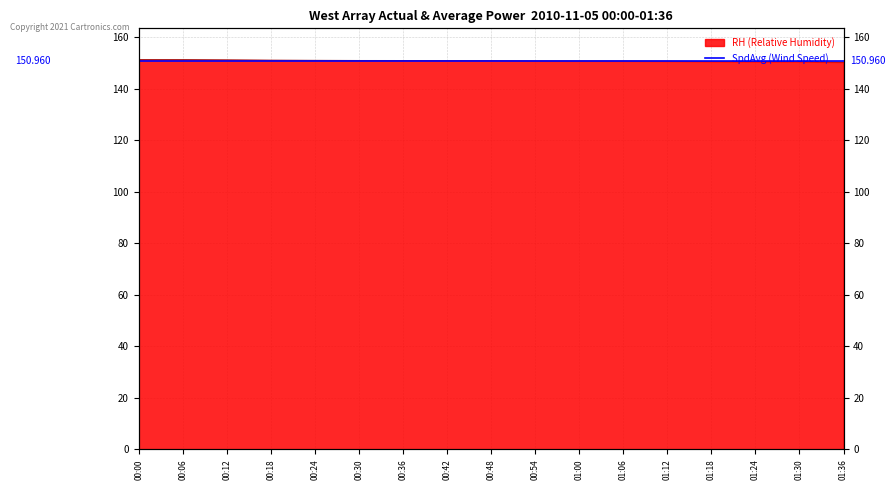

What is the difference between the second highest and minimum values?

0.9